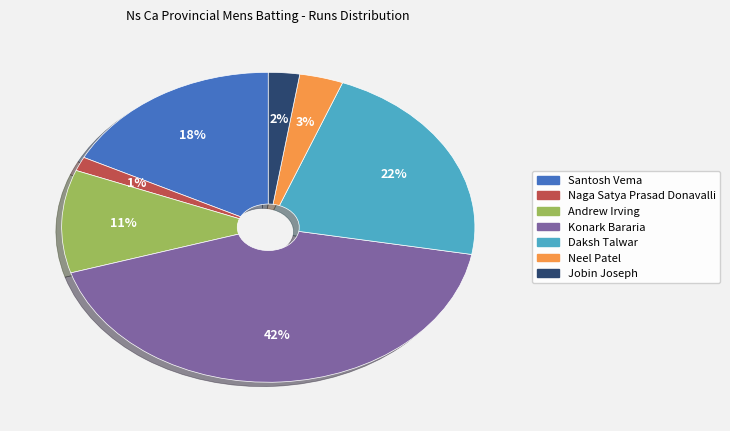

To the nearest percent, what is the difference between the largest and smallest slice percentages?

41%